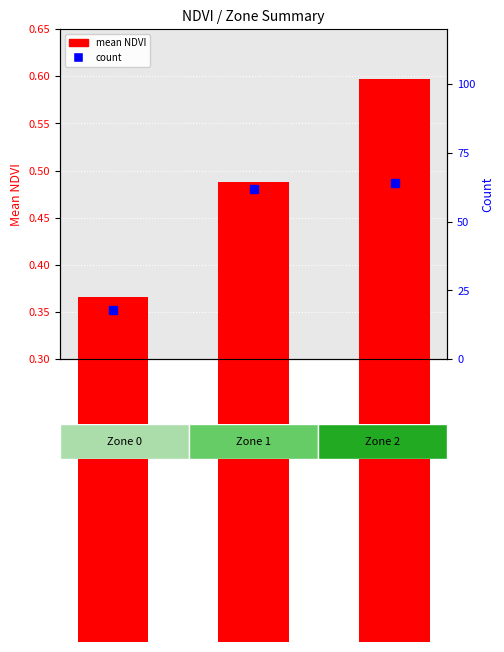

Rank the series by their average value, from lowest to highest.

mean NDVI, count